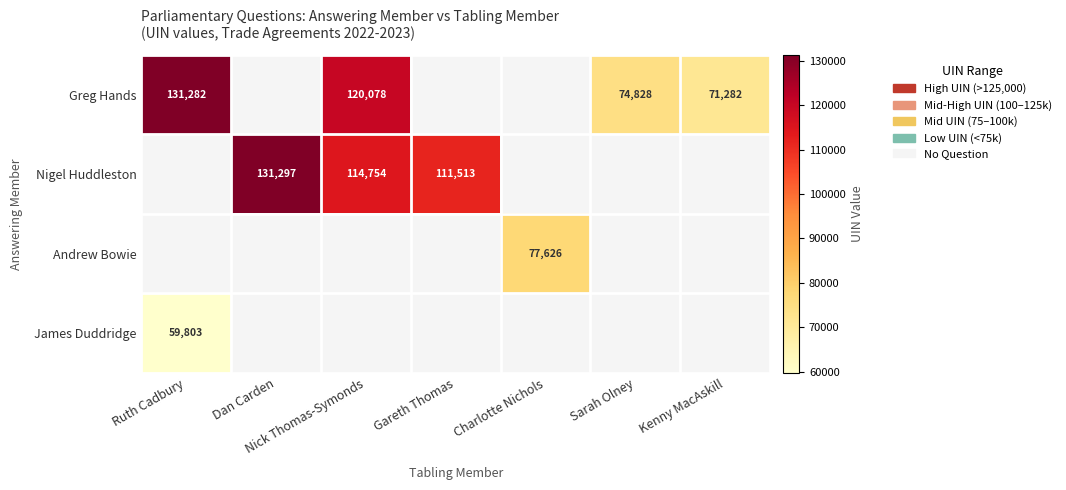

The James Duddridge series shows 59803 at Ruth Cadbury. True or false?

True